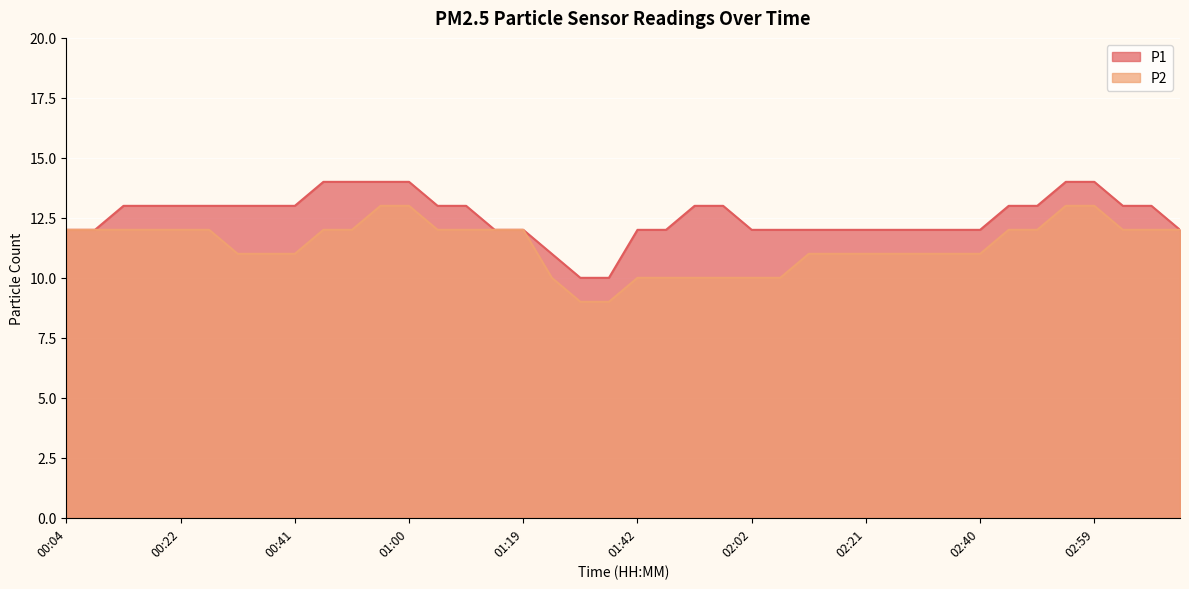

Reading right to left, what are all the values shown in this chart?

P1: 03:13=12	03:08=13	03:03=13	02:59=14	02:54=14	02:50=13	02:45=13	02:40=12	02:36=12	02:31=12	02:26=12	02:21=12	02:16=12	02:11=12	02:06=12	02:02=12	01:57=13	01:52=13	01:47=12	01:42=12	01:37=10	01:32=10	01:25=11	01:19=12	01:14=12	01:09=13	01:04=13	01:00=14	00:55=14	00:50=14	00:46=14	00:41=13	00:36=13	00:31=13	00:27=13	00:22=13	00:17=13	00:13=13	00:08=12	00:04=12
P2: 03:13=12	03:08=12	03:03=12	02:59=13	02:54=13	02:50=12	02:45=12	02:40=11	02:36=11	02:31=11	02:26=11	02:21=11	02:16=11	02:11=11	02:06=10	02:02=10	01:57=10	01:52=10	01:47=10	01:42=10	01:37=9	01:32=9	01:25=10	01:19=12	01:14=12	01:09=12	01:04=12	01:00=13	00:55=13	00:50=12	00:46=12	00:41=11	00:36=11	00:31=11	00:27=12	00:22=12	00:17=12	00:13=12	00:08=12	00:04=12